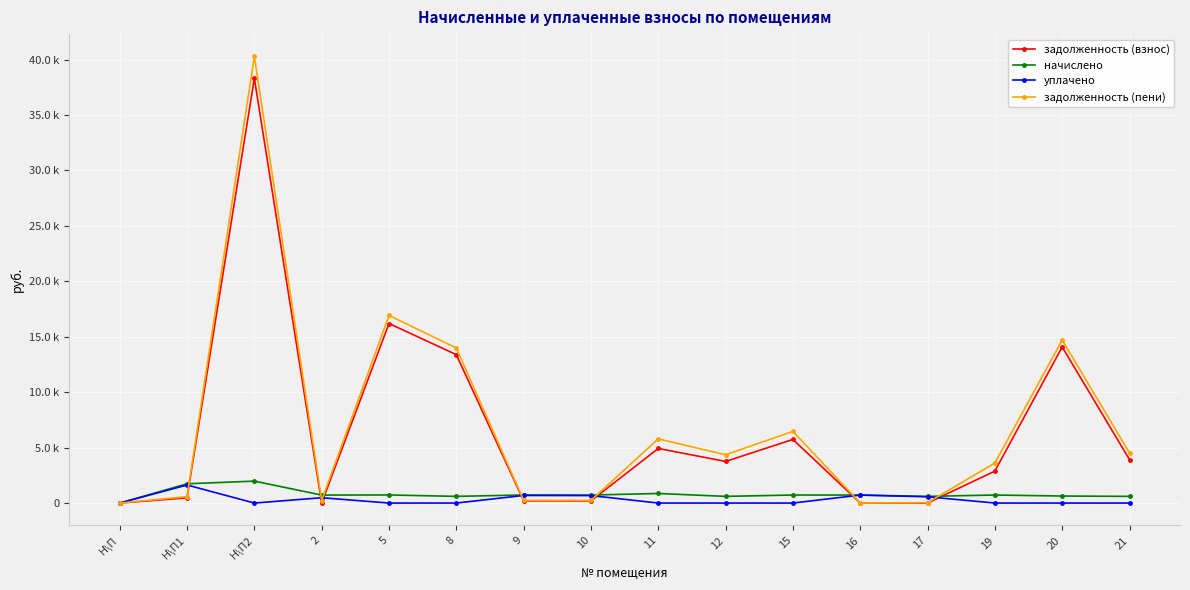

What are all the series names shown in the legend?

задолженность (взнос), начислено, уплачено, задолженность (пени)